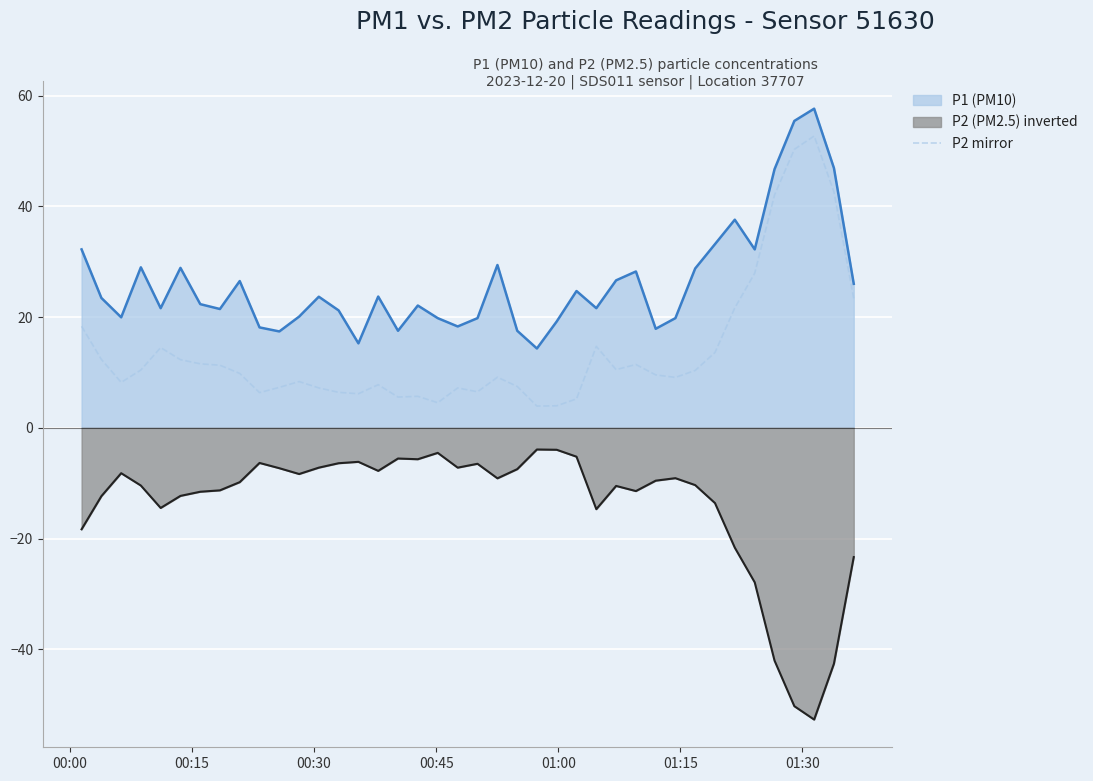

True or false: the data has more than 2 interior local peaks.

True